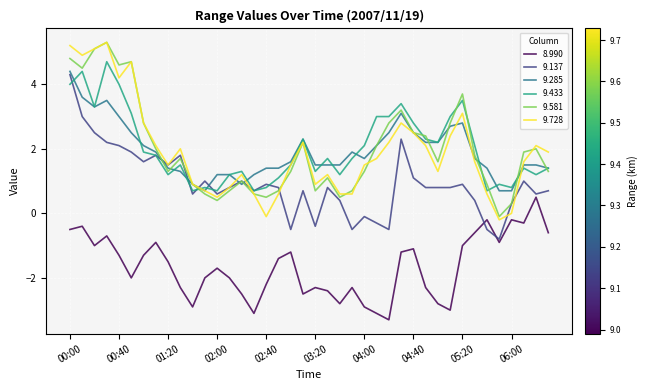

How many negative values does the 9.137 series have?

8